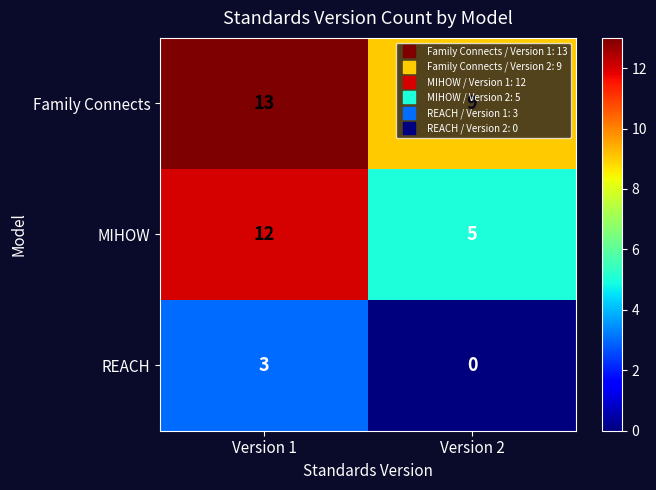

Read the MIHOW value at Version 2.

5